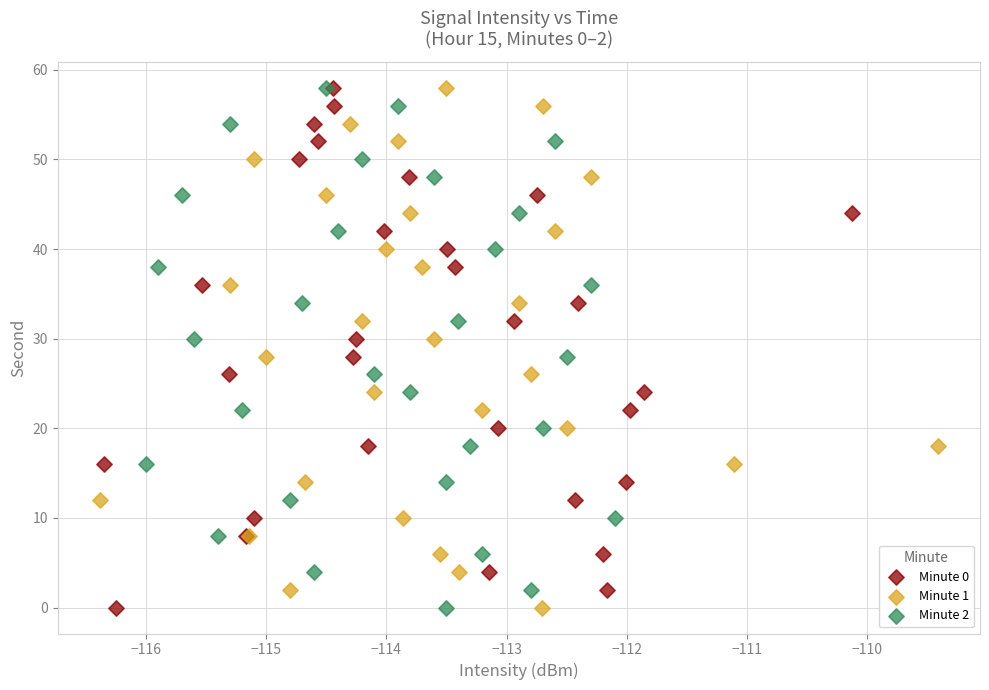

What are all the series names shown in the legend?

Minute 0, Minute 1, Minute 2